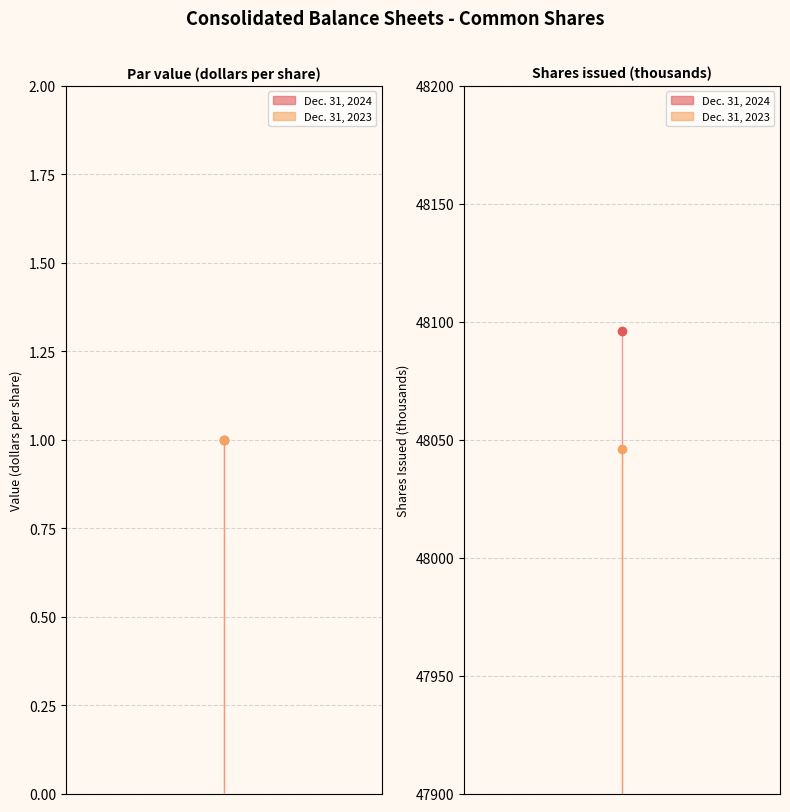

Which series has the largest range (max minus min)?

Dec. 31, 2024